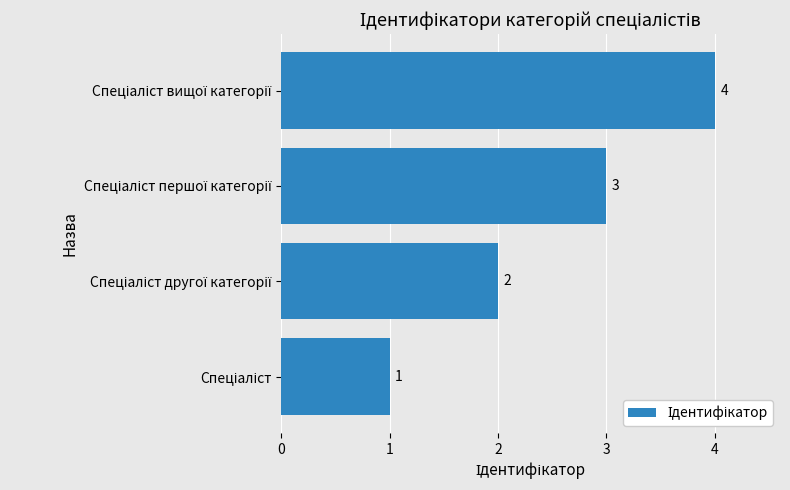

What is the difference between the maximum and minimum values?

3